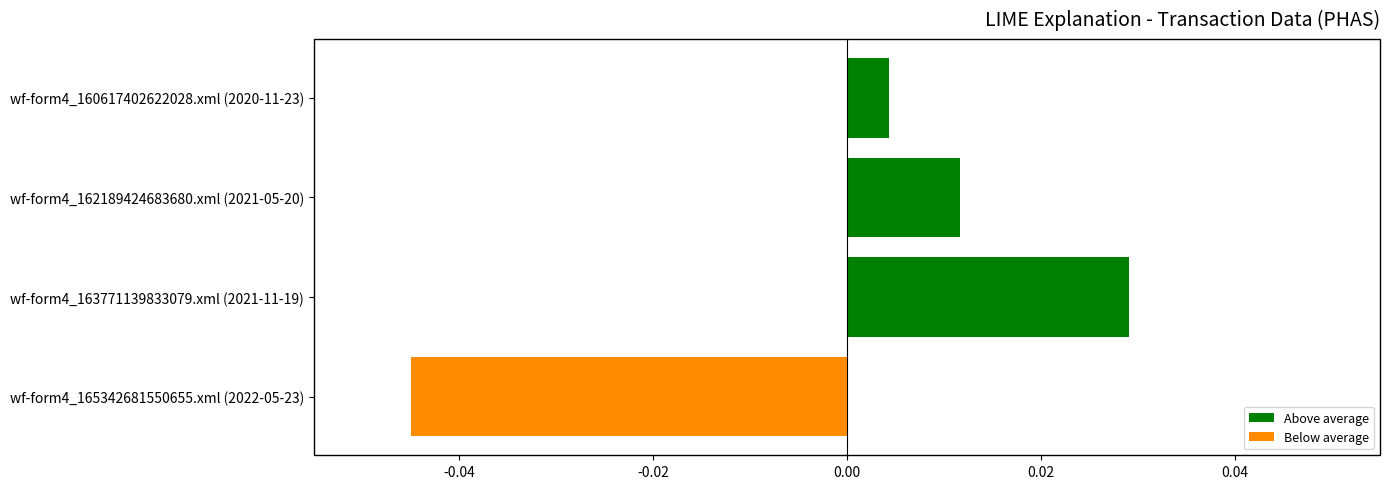

How many values are below 0?

1